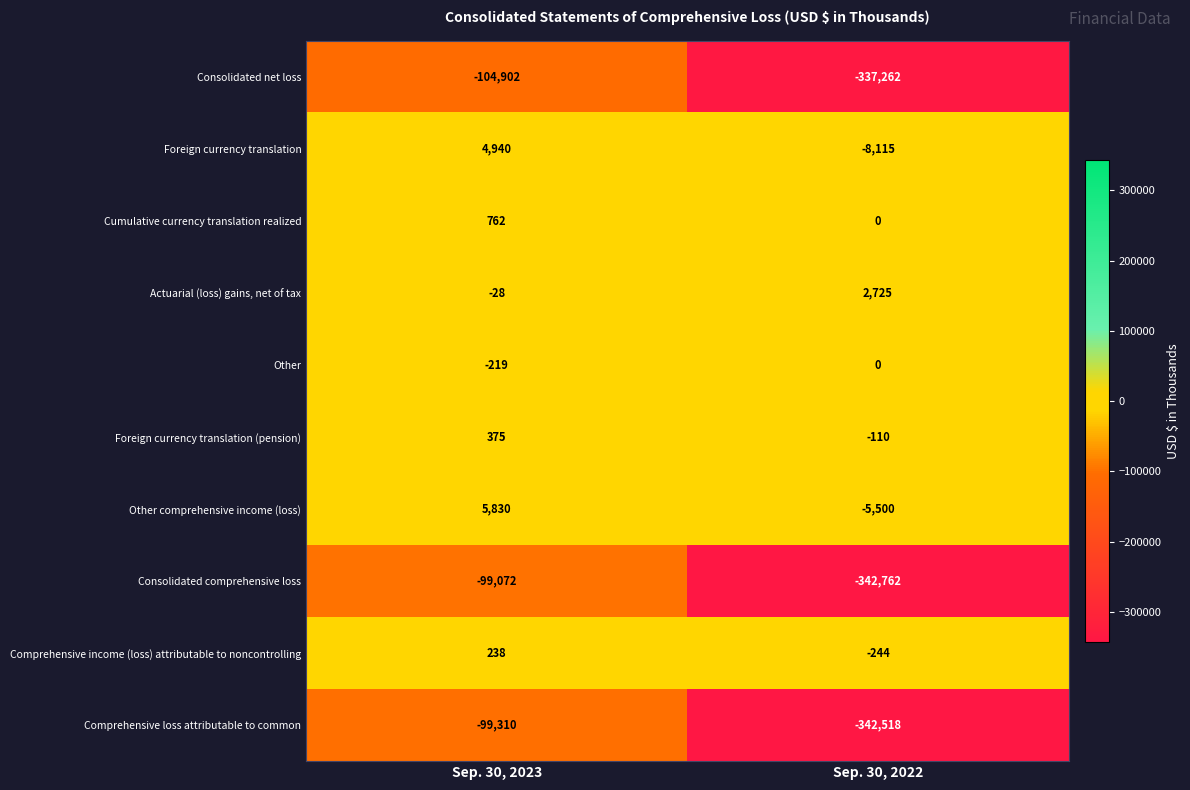

Between Sep. 30, 2023 and Sep. 30, 2022, which series saw the biggest shift?

Consolidated comprehensive loss